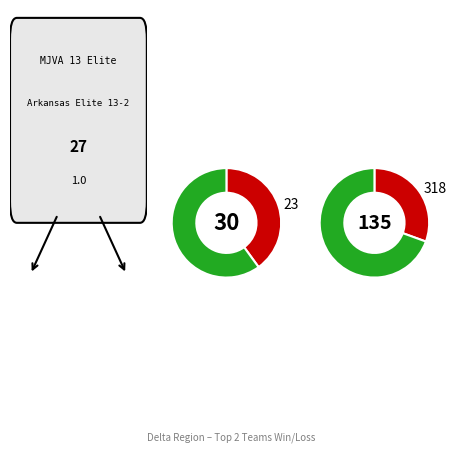

Is it true that Arkansas Titans 13U is 2% of the pie?

False